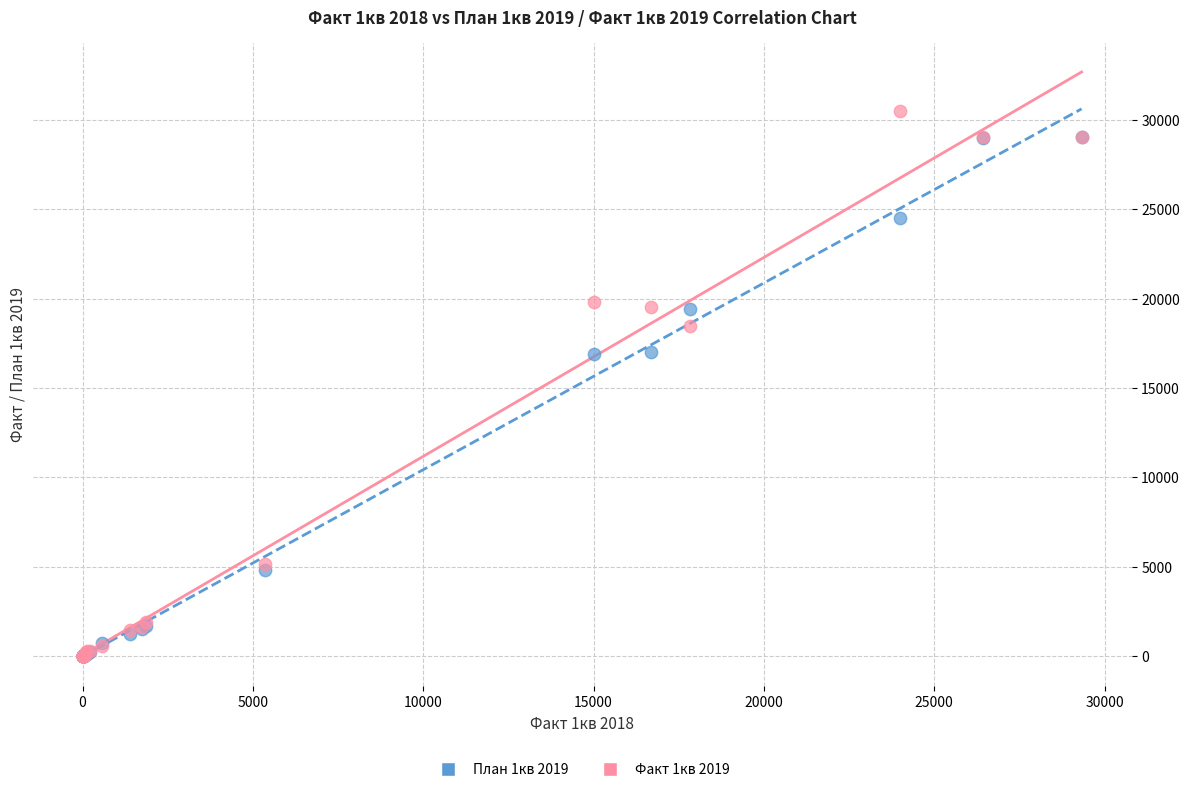

What are all the series names shown in the legend?

План 1кв 2019, Факт 1кв 2019